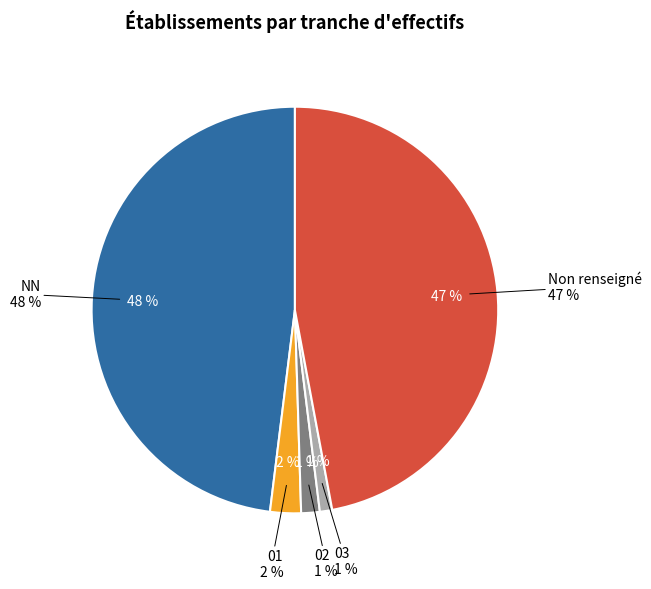

What percentage is NOT represented by 01?

97.5%